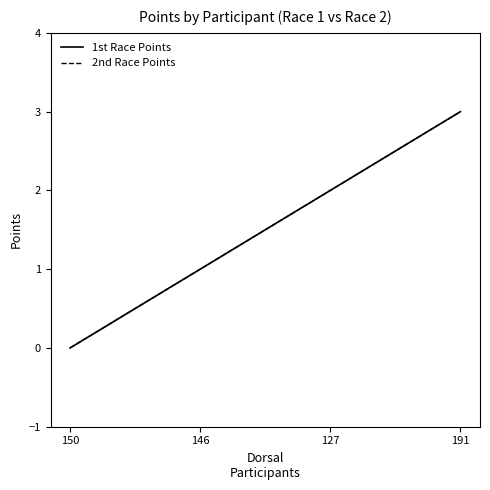

Does the chart have visible grid lines?

No